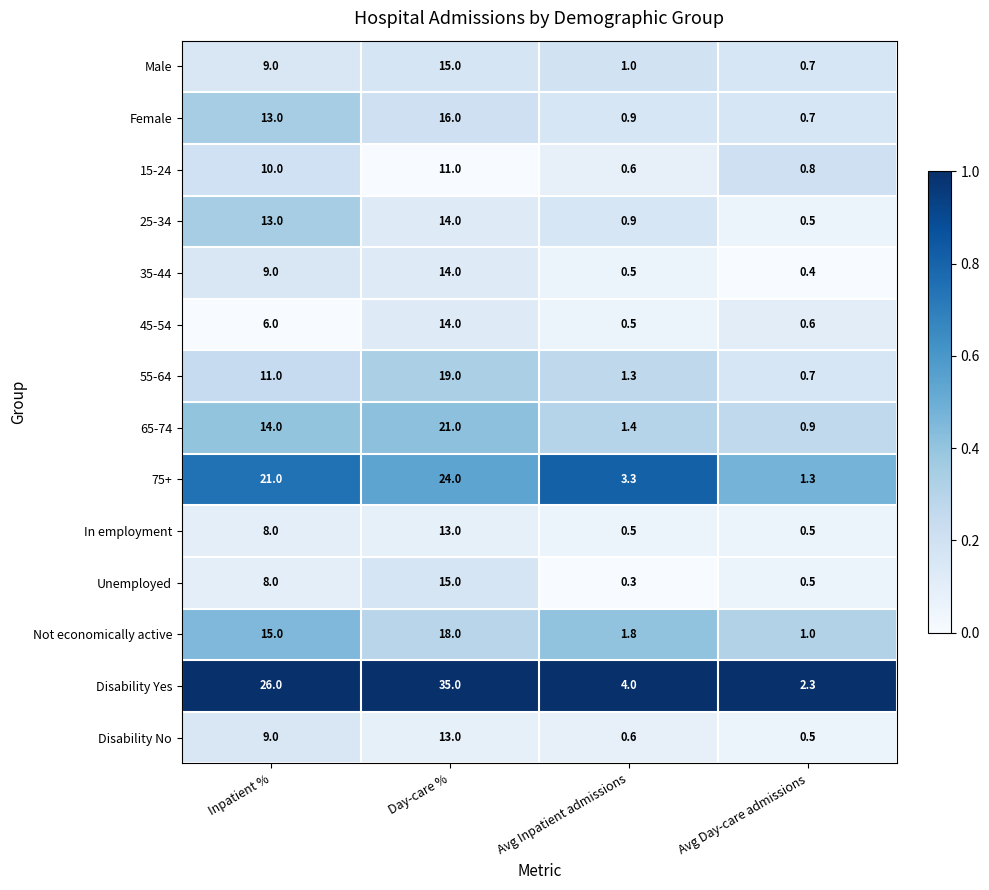

At which category is the sum across all series the highest?

Day-care %